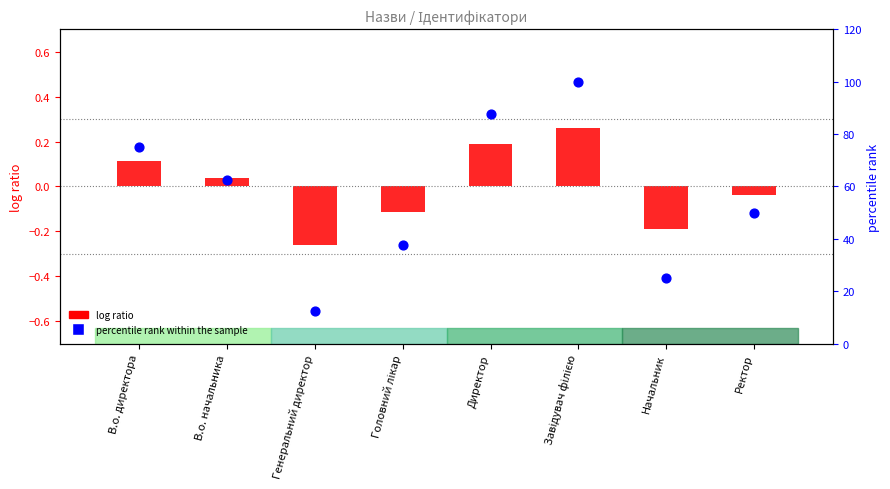

What is the total value across all series at Генеральний директор?

12.2